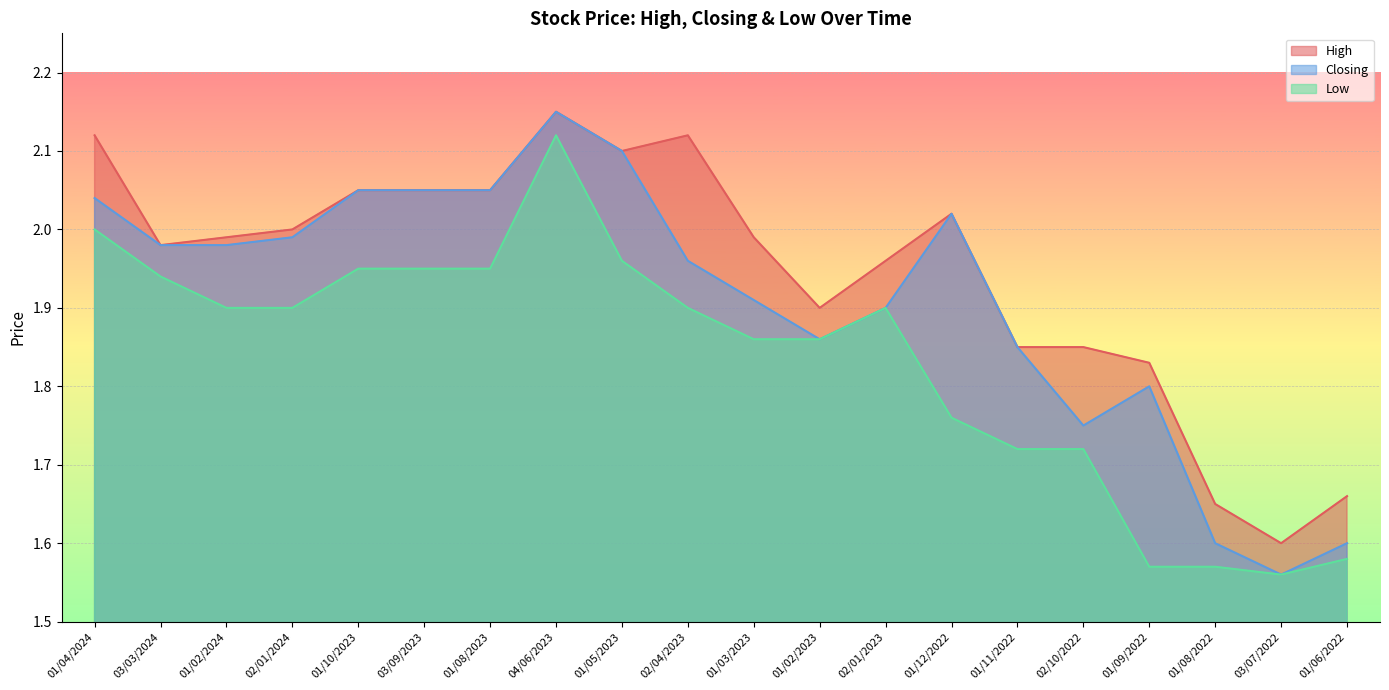

True or false: Low has more than 2 points higher than both neighbors.

False